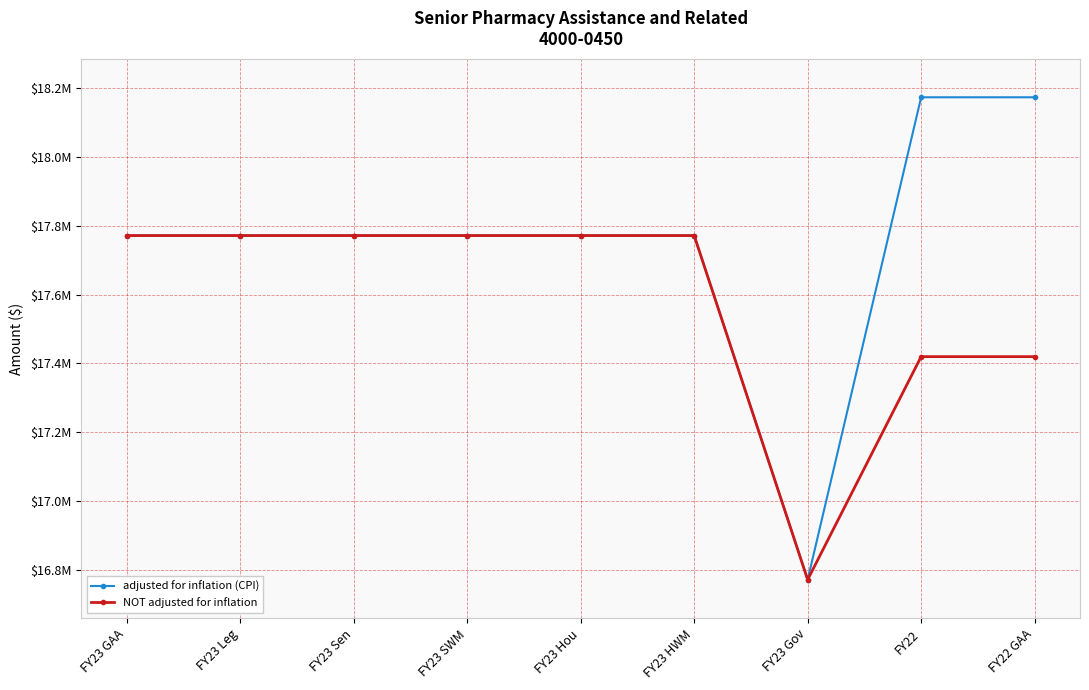

Reading left to right, extract all data points from this chart.

adjusted for inflation (CPI): FY23 GAA=17771506	FY23 Leg=17771506	FY23 Sen=17771506	FY23 SWM=17771506	FY23 Hou=17771506	FY23 HWM=17771506	FY23 Gov=16771505	FY22=18173284	FY22 GAA=18173284
NOT adjusted for inflation: FY23 GAA=17771506	FY23 Leg=17771506	FY23 Sen=17771506	FY23 SWM=17771506	FY23 Hou=17771506	FY23 HWM=17771506	FY23 Gov=16771505	FY22=17419671	FY22 GAA=17419671